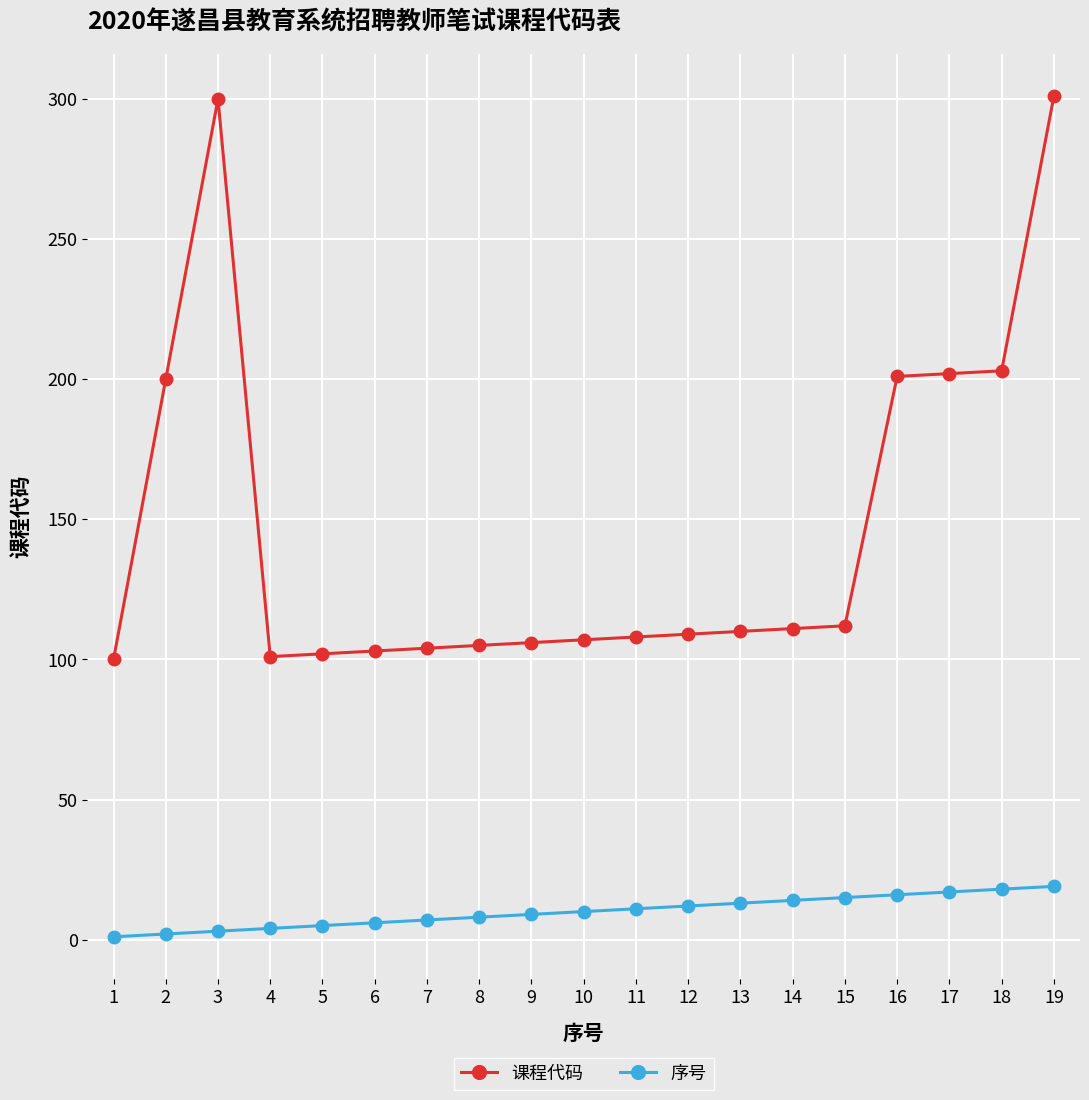

True or false: 课程代码 has a value of 284 at 16.

False